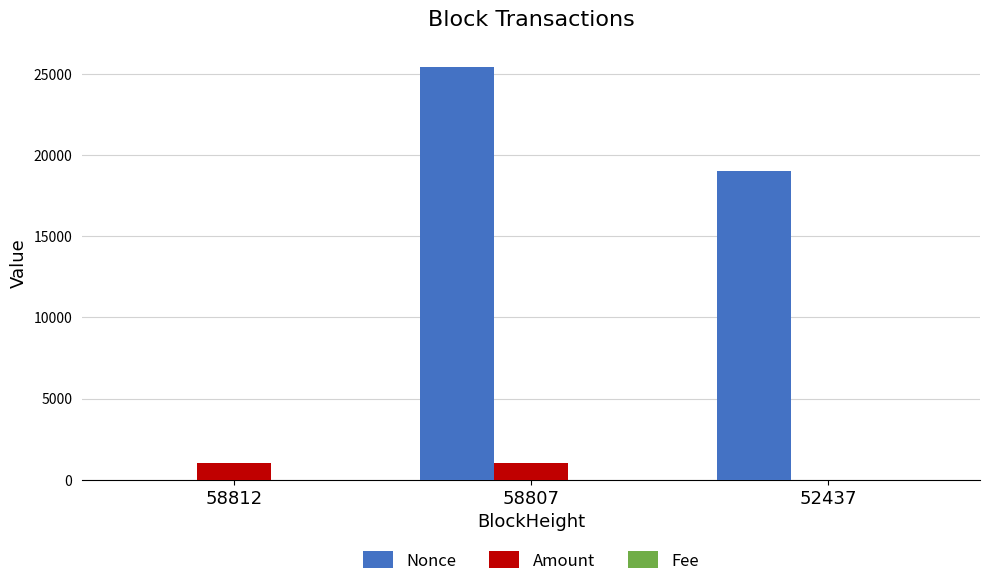

At which category does the chart reach its peak across all series?

58807